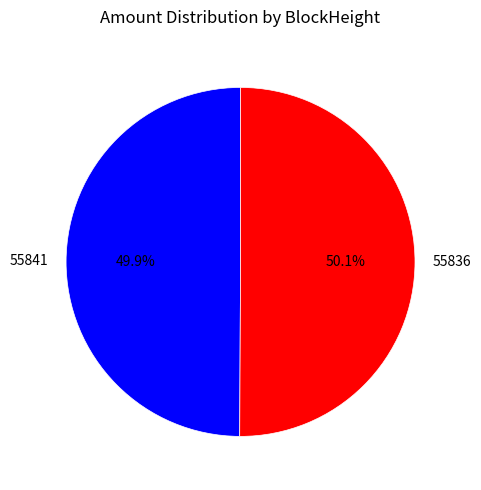

What is the total percentage of 55841 and 55836?

100.0%